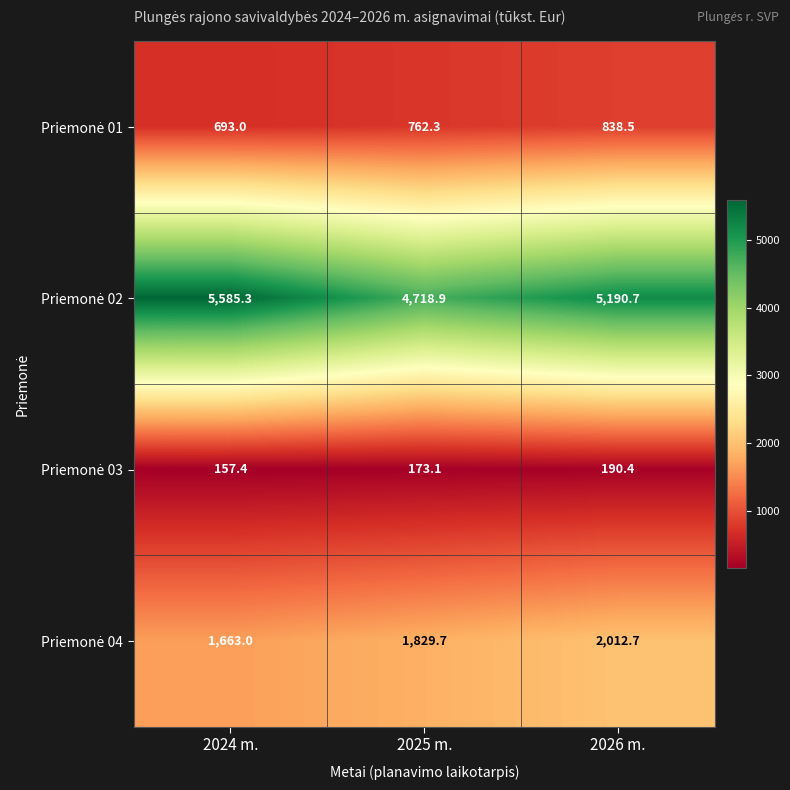

What is the spread (max minus min) of values at 2026 m.?

5000.3